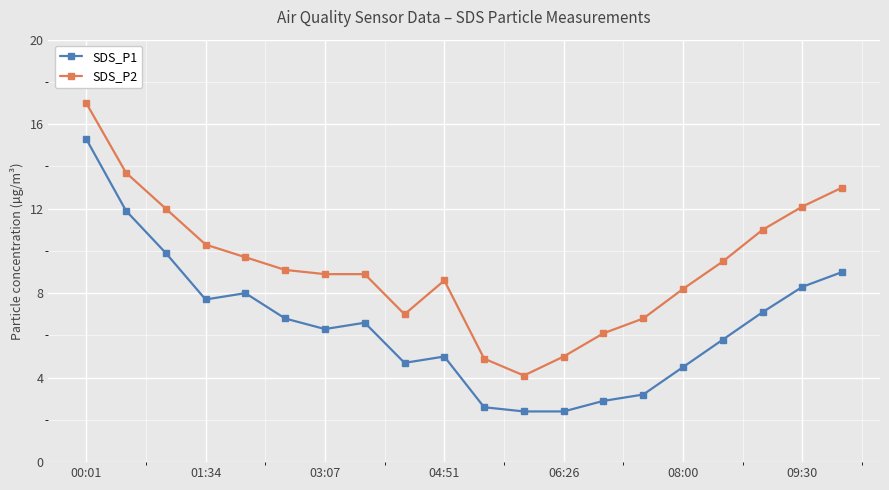

Which series has the largest total across all categories?

SDS_P2